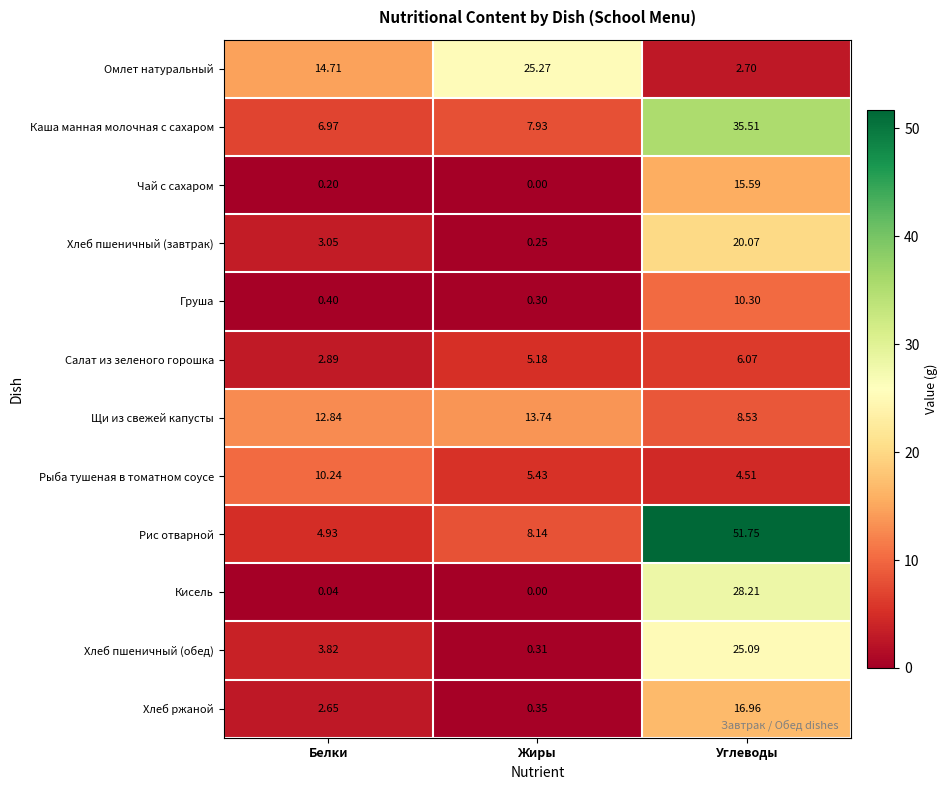

Where does the Щи из свежей капусты series first go above 12?

Белки